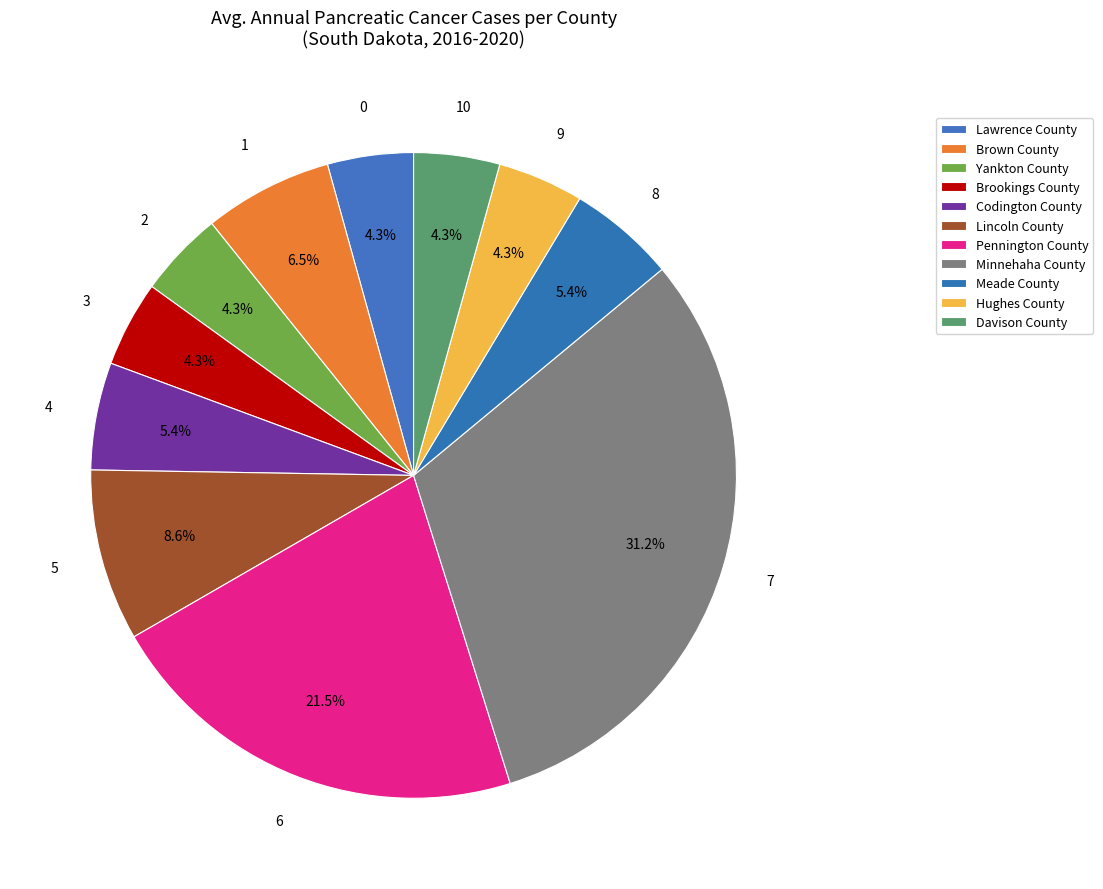

To the nearest percent, what portion does Pennington County represent?

22%